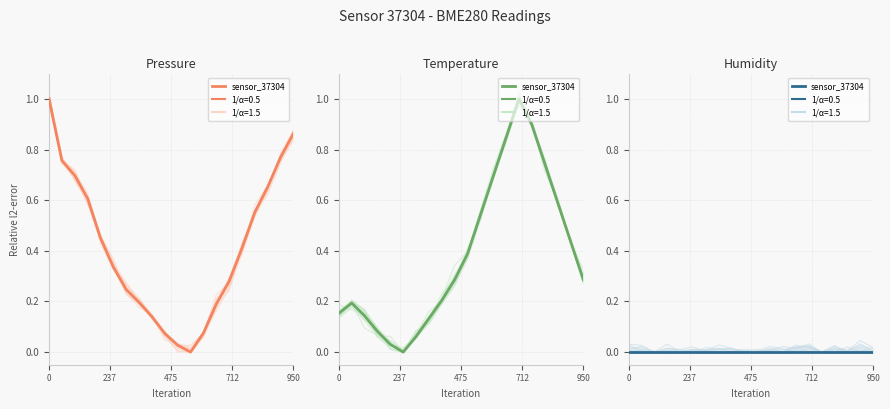

The value of temperature at 0 is 0.3. True or false?

False